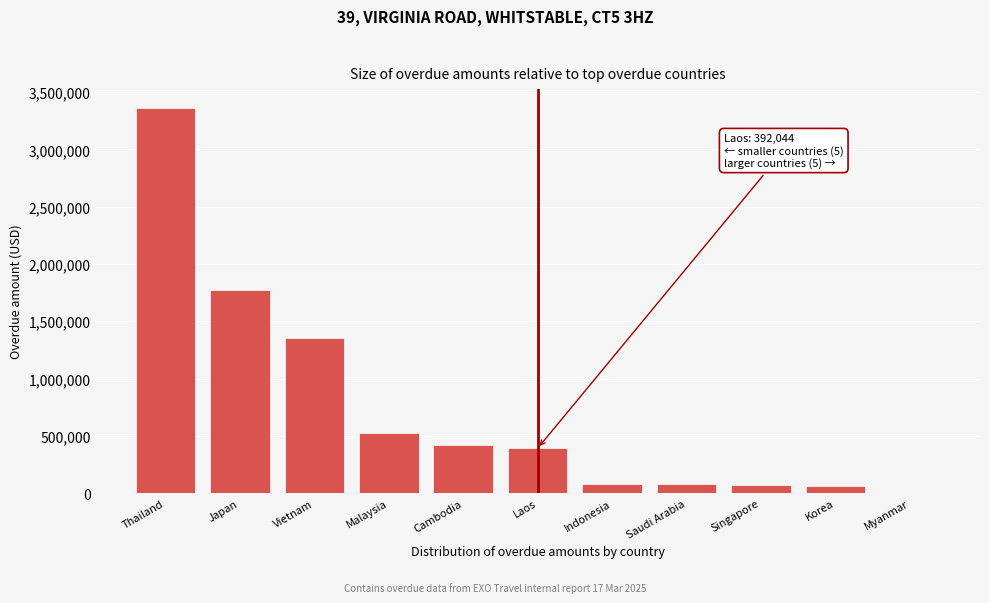

What is the sum of the values at Cambodia and Singapore?

498192.1